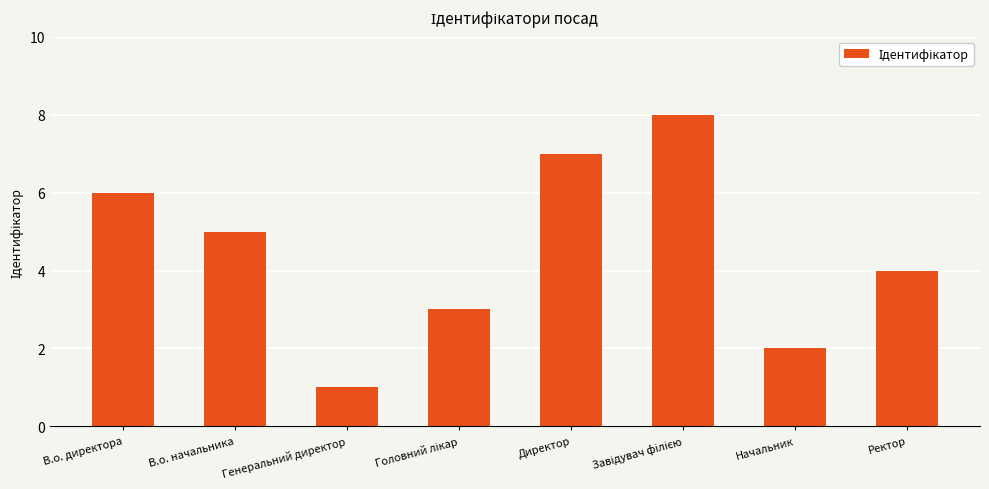

True or false: the data shows 8 at В.о. начальника.

False